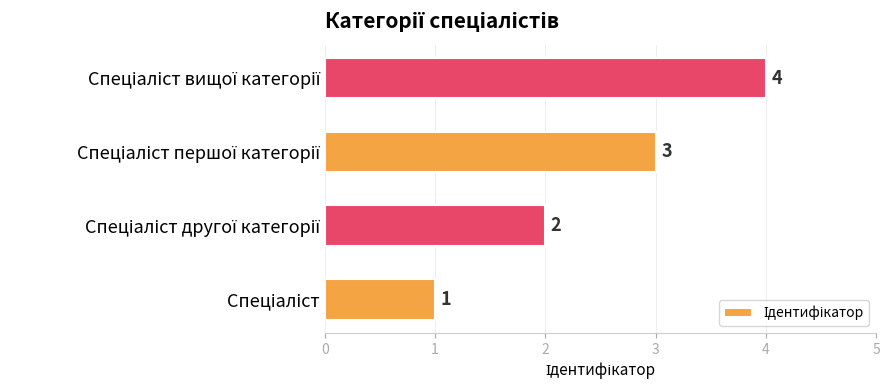

Count the values in the range 2 to 4.

3